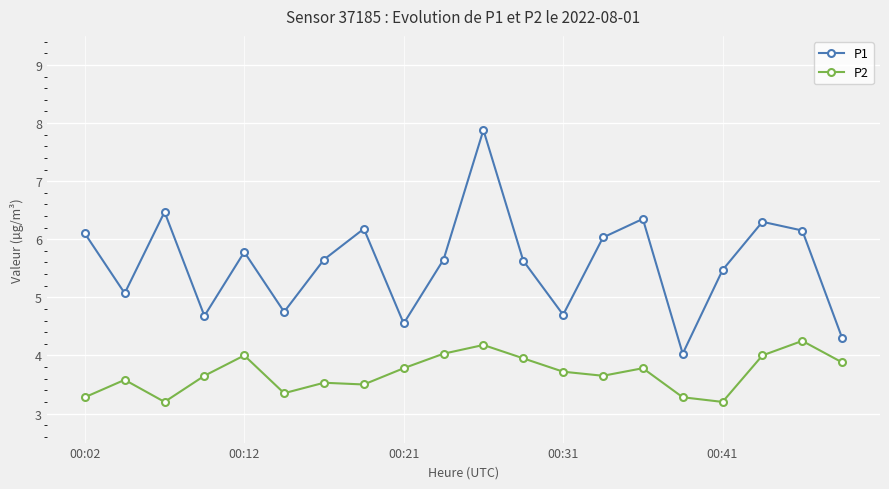

How many interior local valleys does the P1 series have?

6